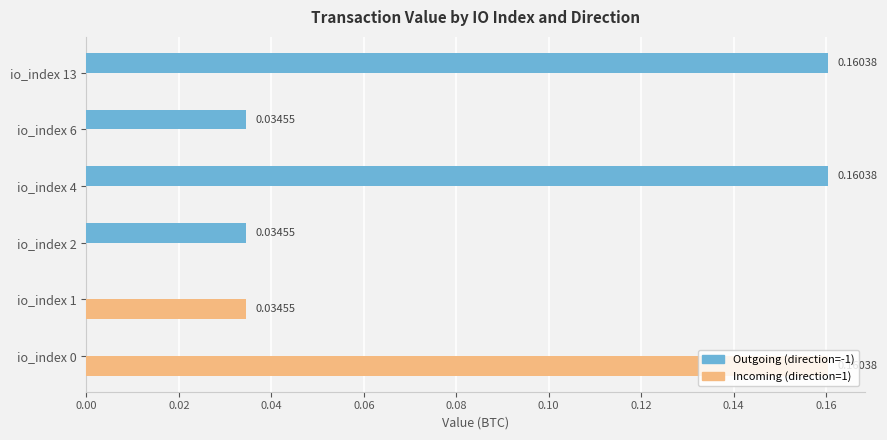

Which series has the largest total across all categories?

Outgoing (direction=-1)